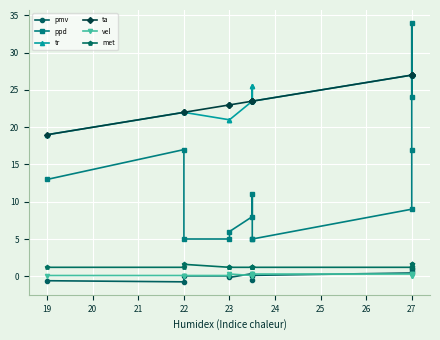

What is the average value of the vel series?

0.2